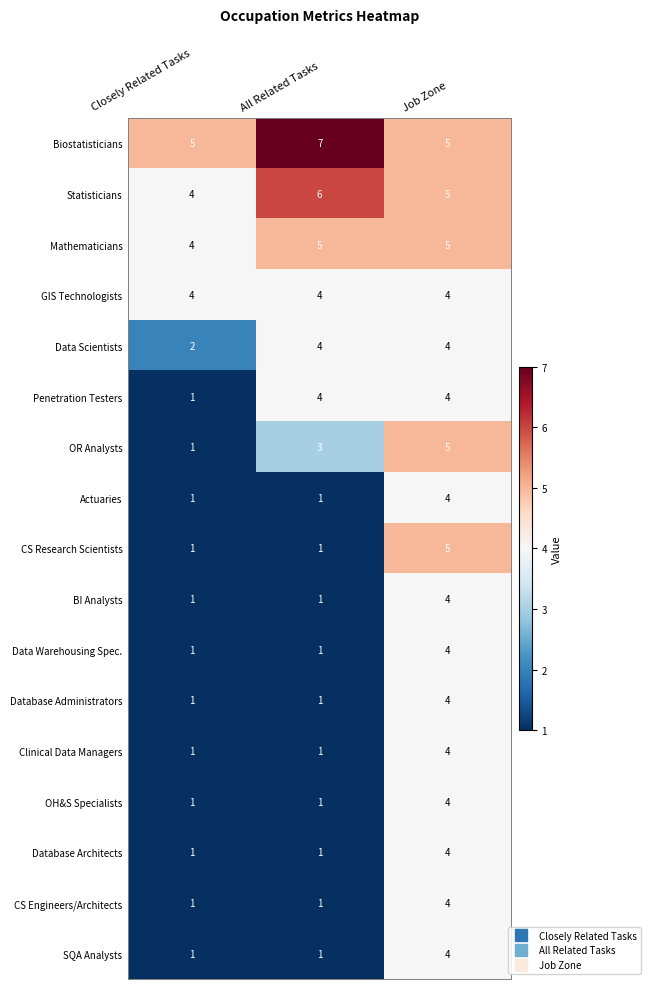

The OR Analysts series shows 5 at Job Zone. True or false?

True